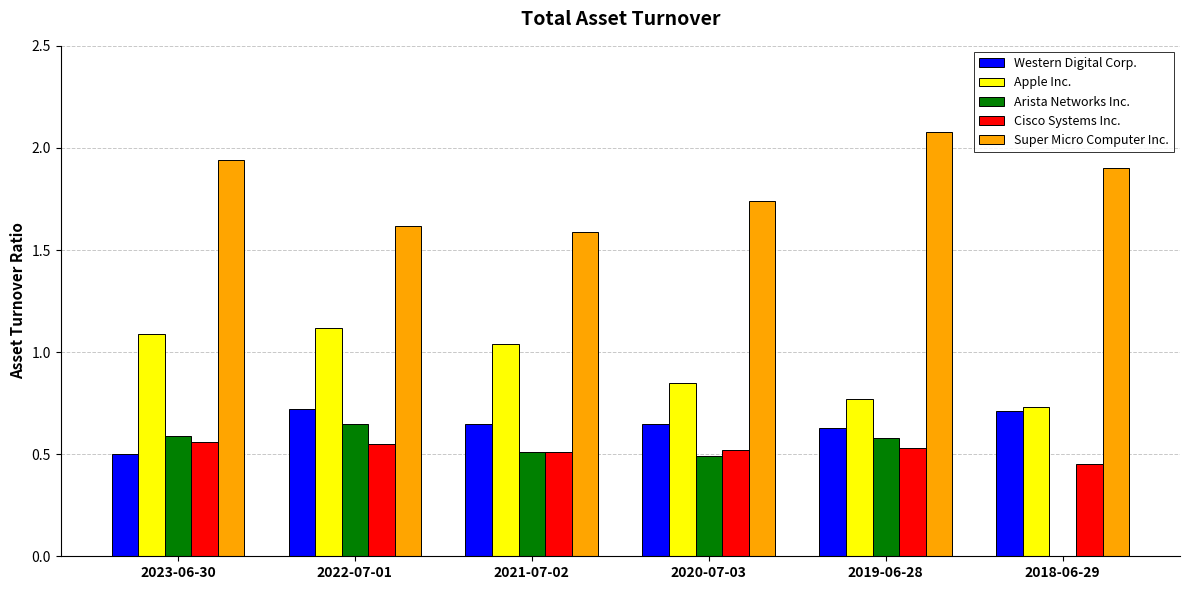

What is the total value across all series at 2018-06-29?

3.8